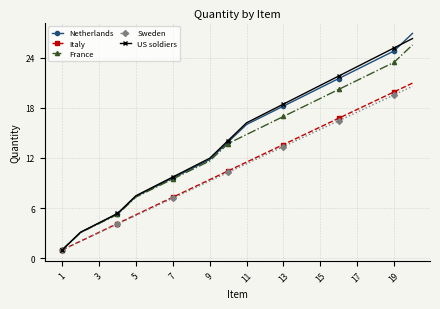

What is the greatest value displayed?

26.9